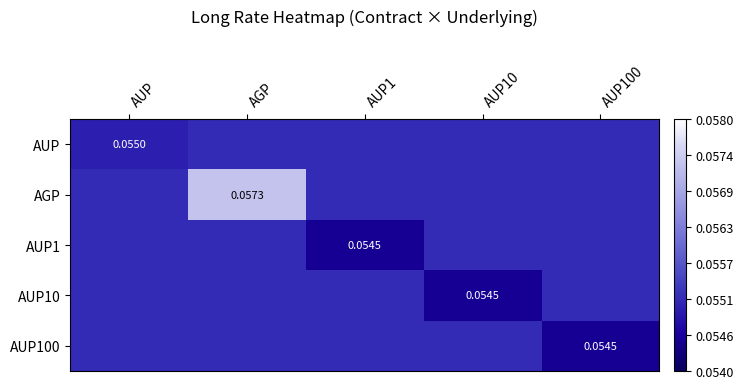

What is the total value across all series at AUP1?

0.3